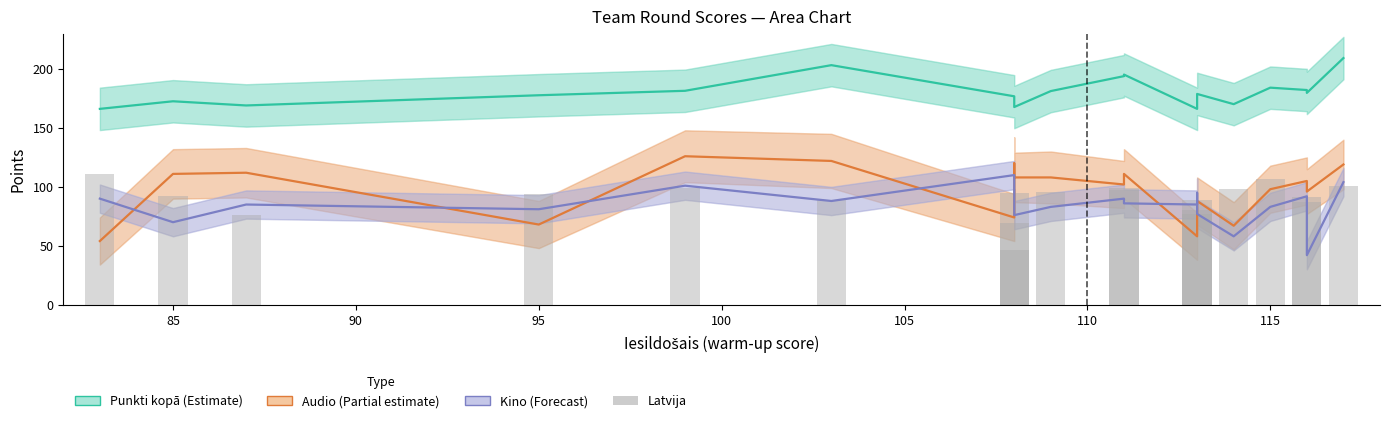

Is the value of Latvija at 13 greater than the value of Audio at 105?

No